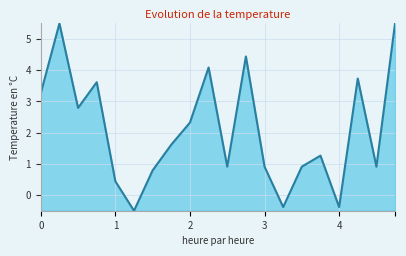

What is the difference between the maximum and minimum values?

6.0